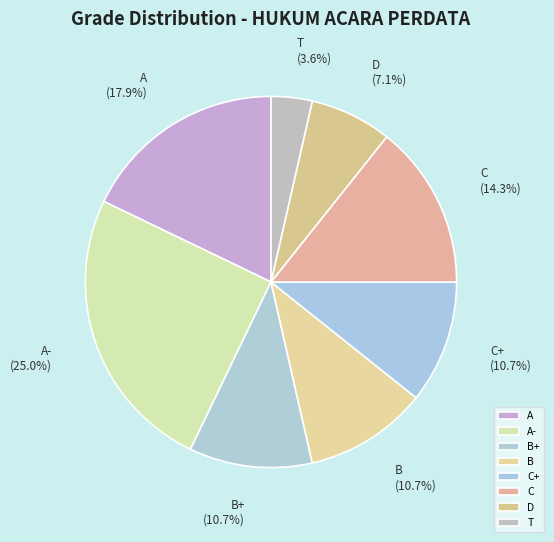

To the nearest percent, what is the combined percentage of C+ and A?

29%